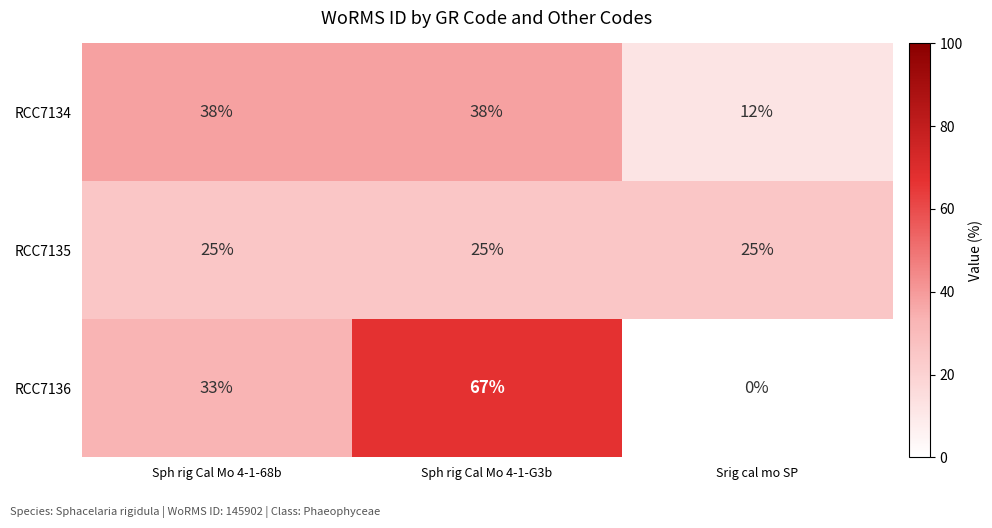

Which series changed the most between Sph rig Cal Mo 4-1-G3b and Srig cal mo SP?

RCC7136